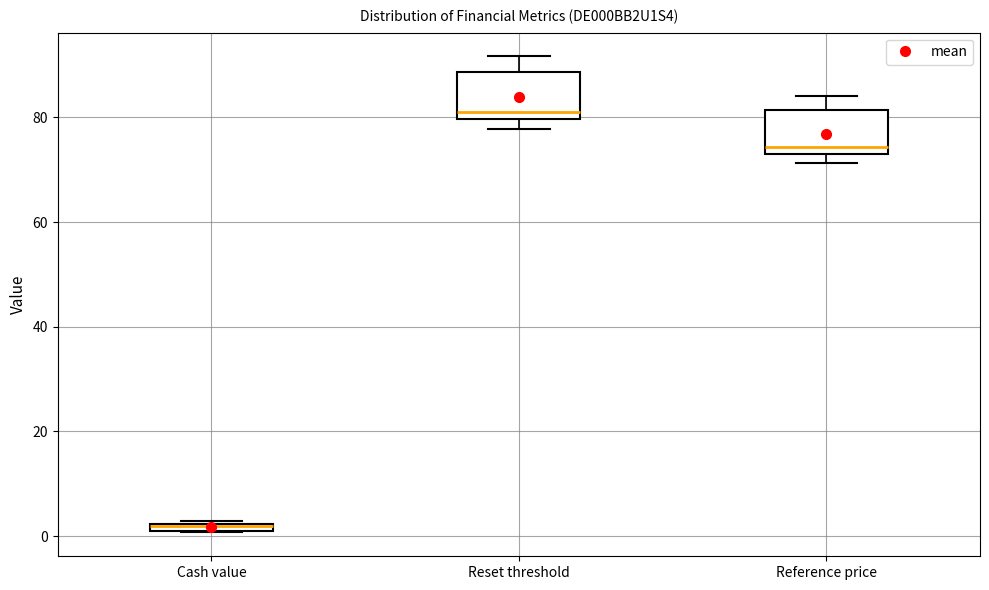

Where is the upper edge of the box for Reference price on the y-axis? The values are not printed on the chart, so give them approximately, as read against the axis.

82